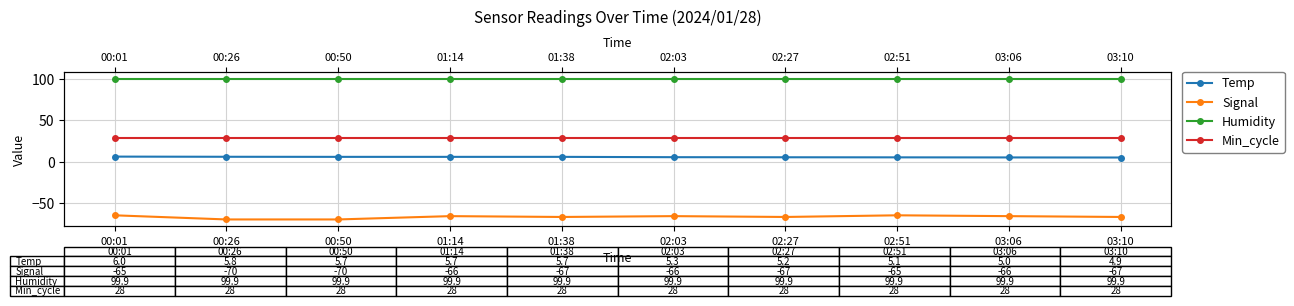

The Temp series shows 5.7 at 01:38. True or false?

True